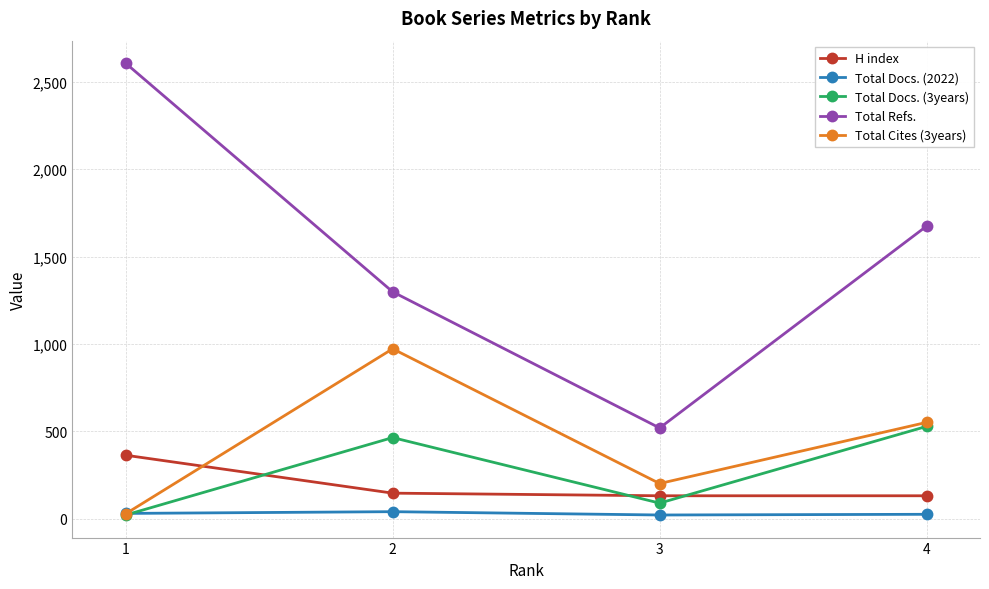

At how many categories does at least one series exceed 1359?

2